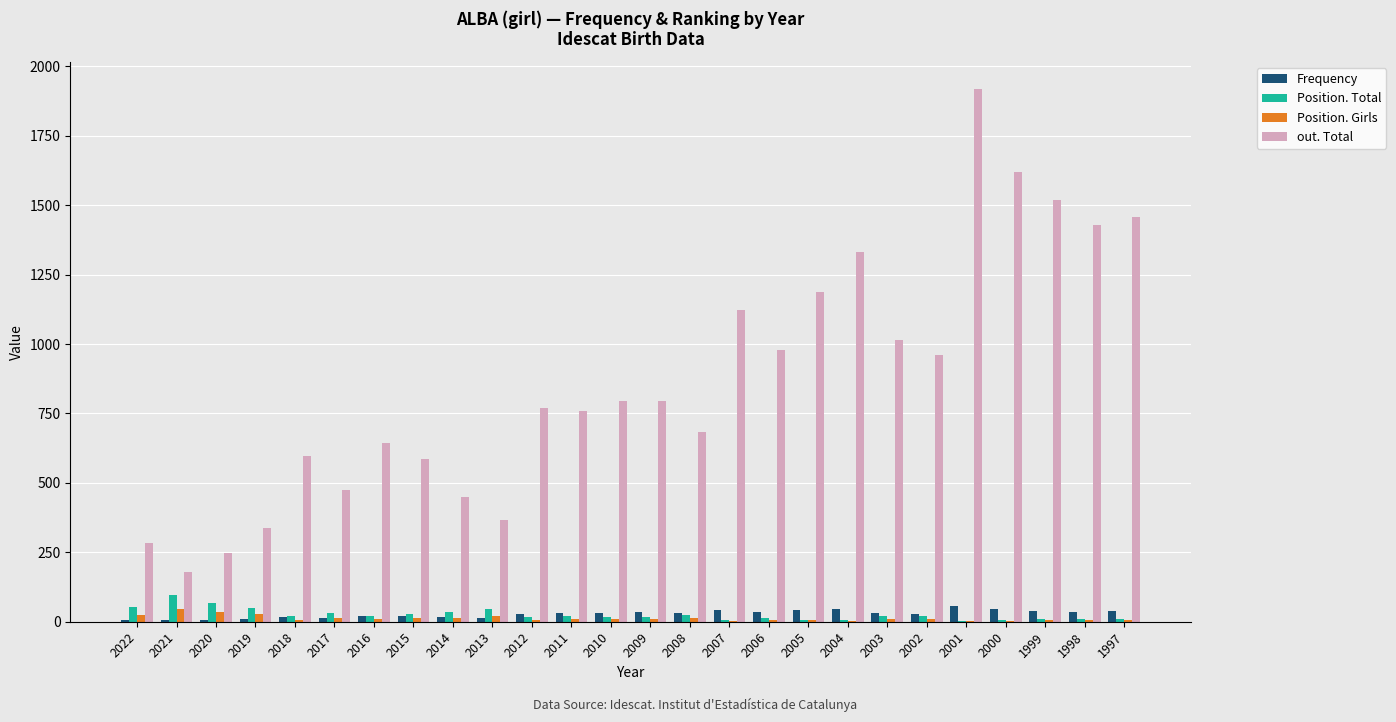

At which category is the sum across all series the highest?

2001